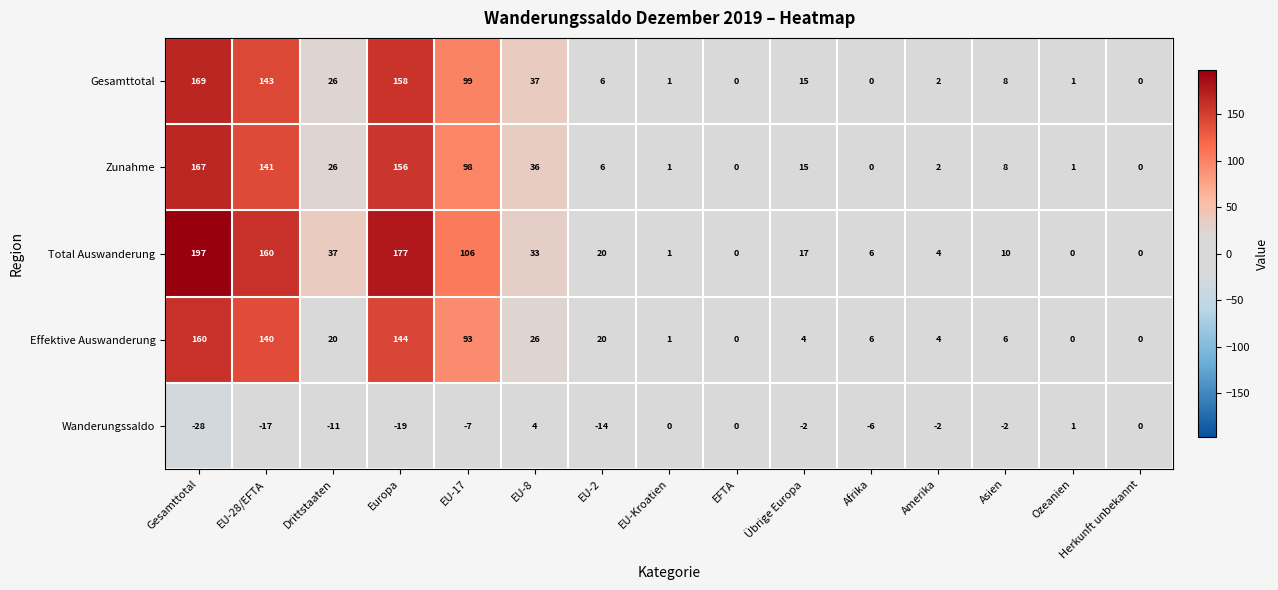

The value of Zunahme at EU-28/EFTA is 200. True or false?

False